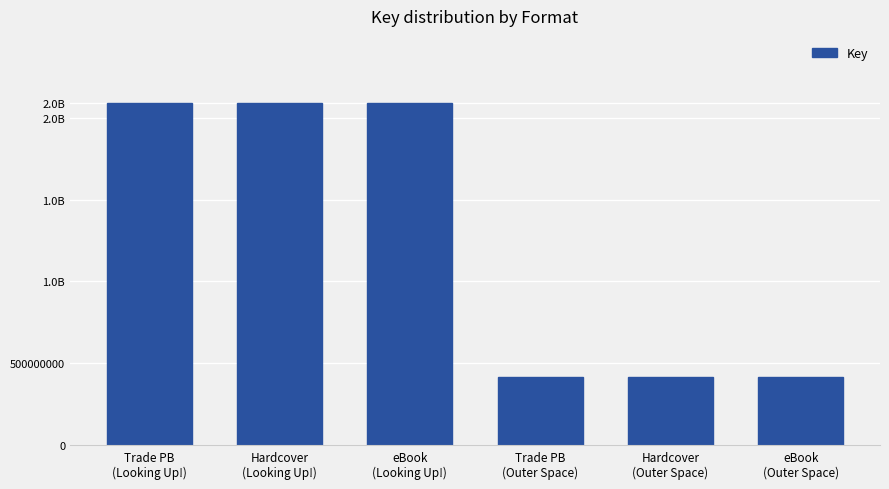

Are the bars horizontal?

No